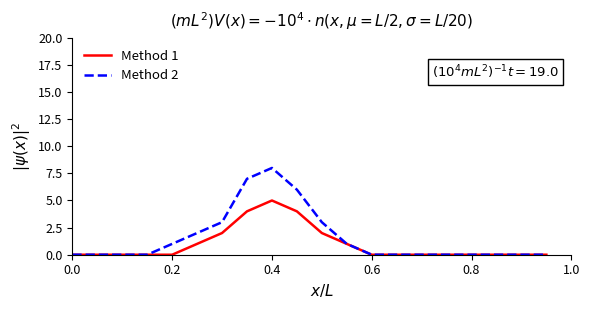

List the series in order of their overall mean, lowest first.

Method 1, Method 2